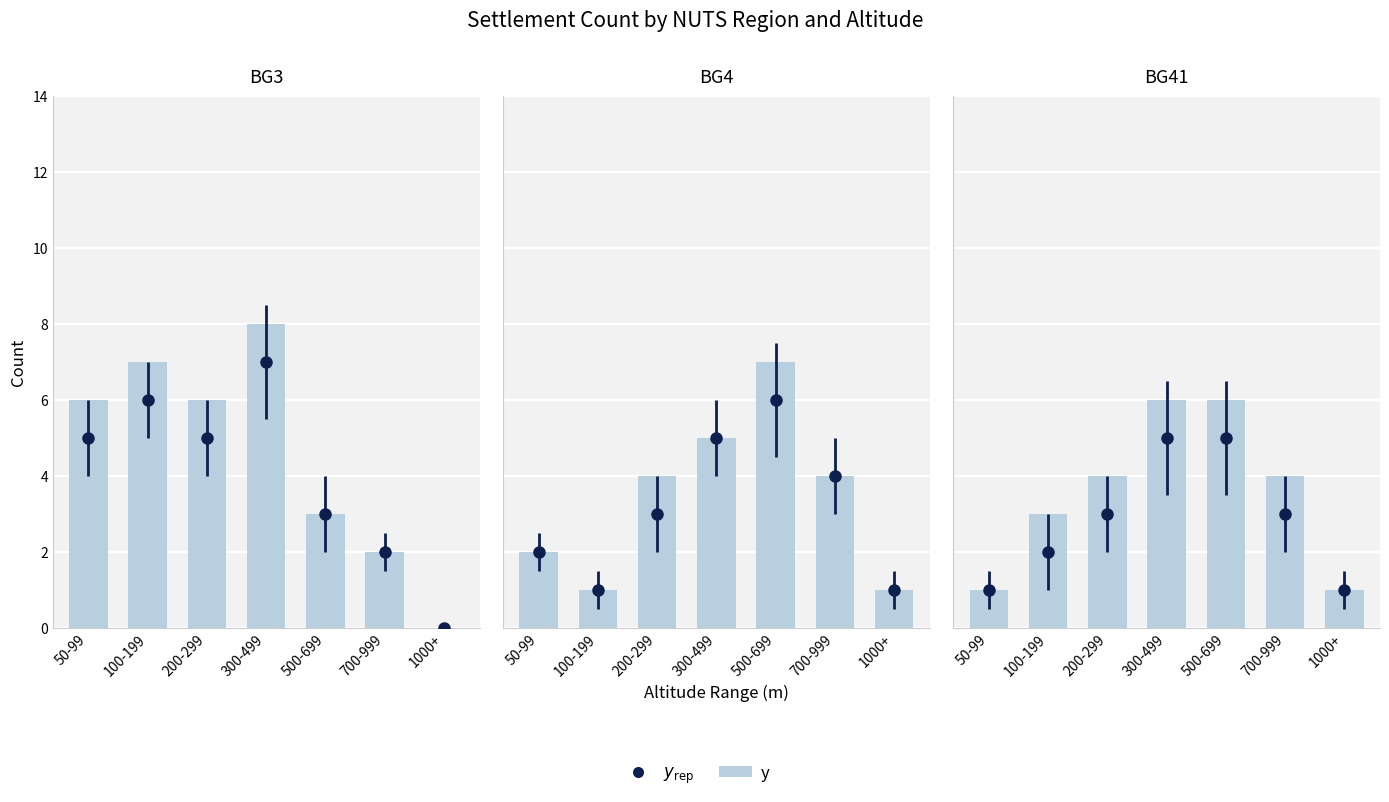

What is the sum of the values at 50-99 and 300-499?

7